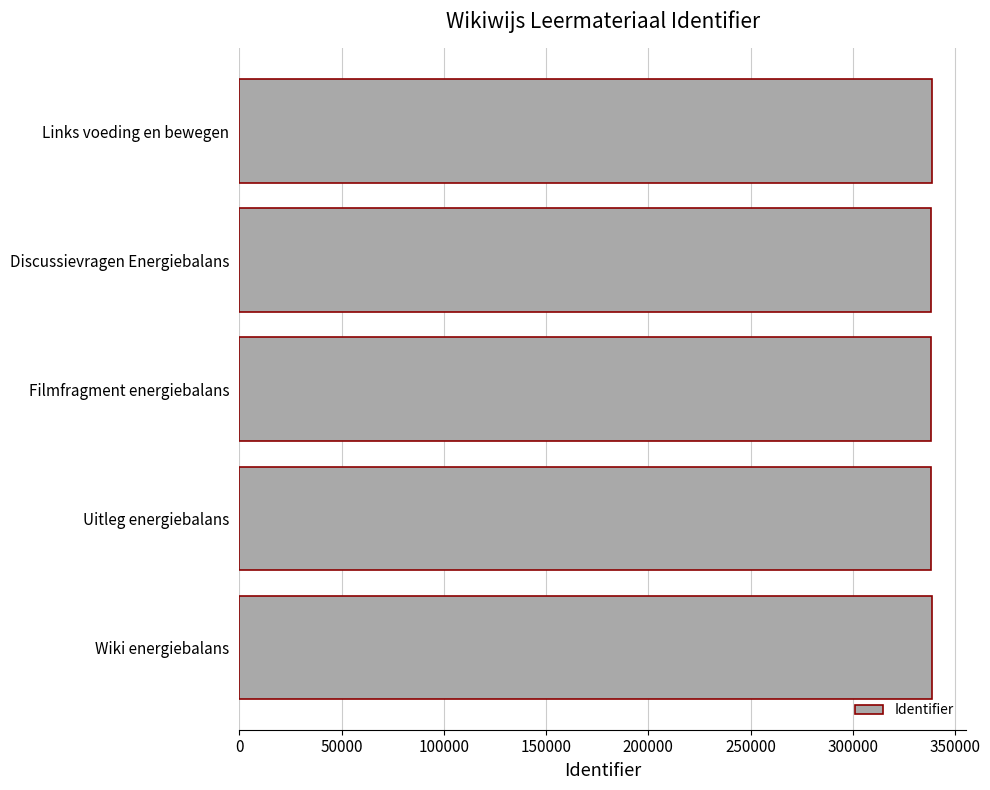

What is the ratio of the value at Links voeding en bewegen to the value at Wiki energiebalans?

1.0